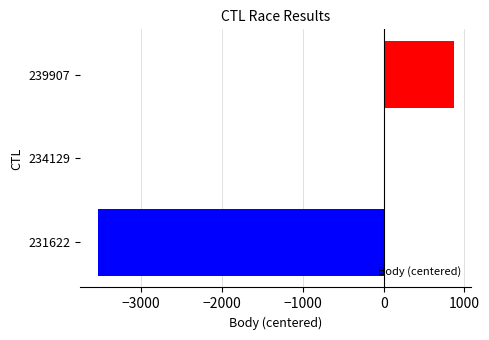

What is the approximate value at 231622, to the nearest 100?

-3500